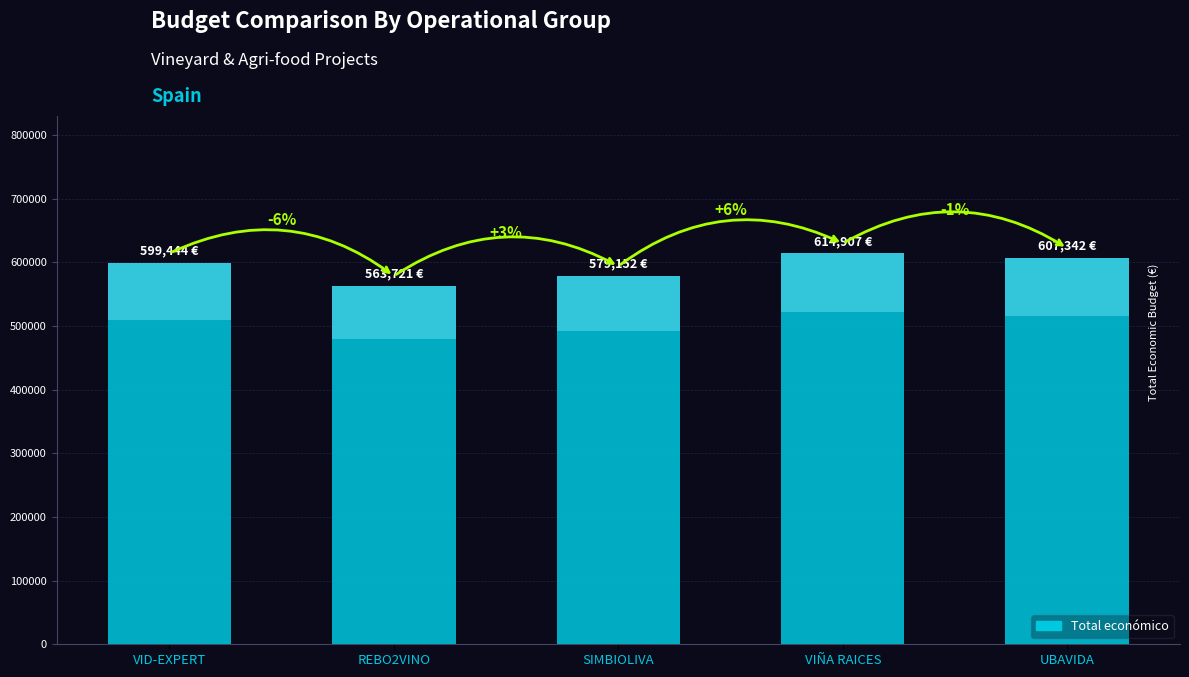

List the labels in order of value, largest first.

VIÑA RAICES, UBAVIDA, VID-EXPERT, SIMBIOLIVA, REBO2VINO